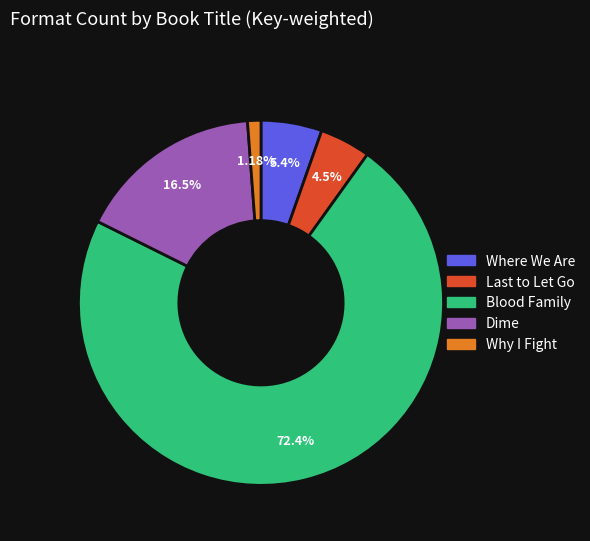

To the nearest percent, what is the difference between the largest and smallest slice percentages?

71%